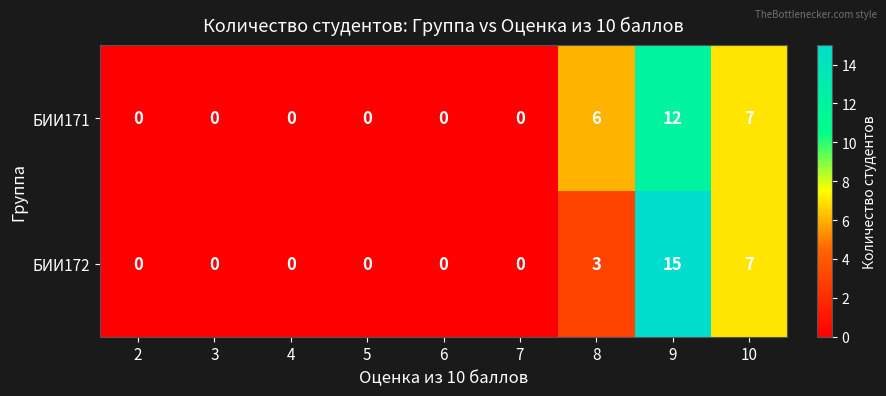

Reading left to right, transcribe all the data shown in this chart.

БИИ171: 0	0	0	0	0	0	6	12	7
БИИ172: 0	0	0	0	0	0	3	15	7